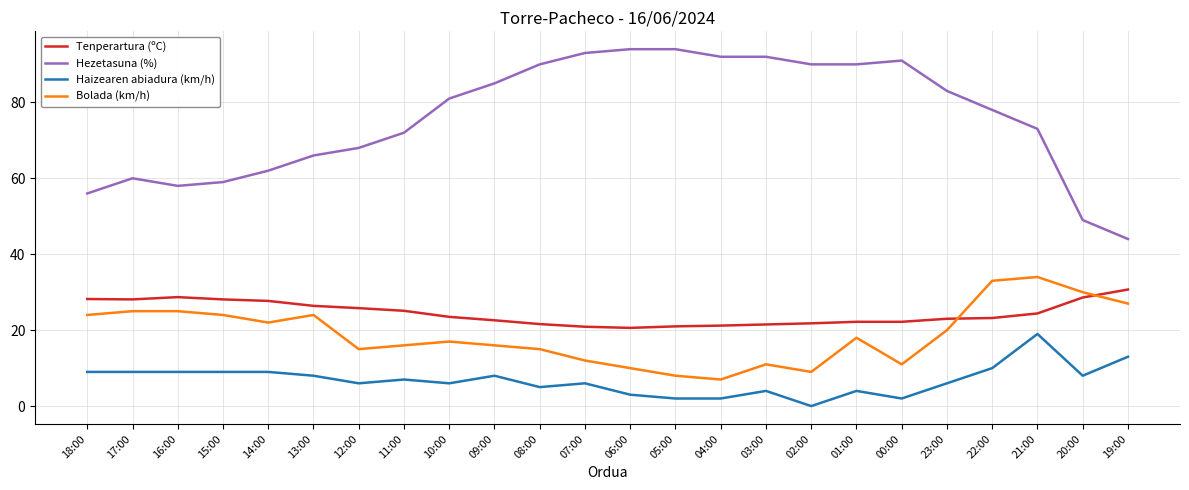

Is the value of Bolada (km/h) at 19:00 greater than the value of Tenperartura (ºC) at 02:00?

Yes